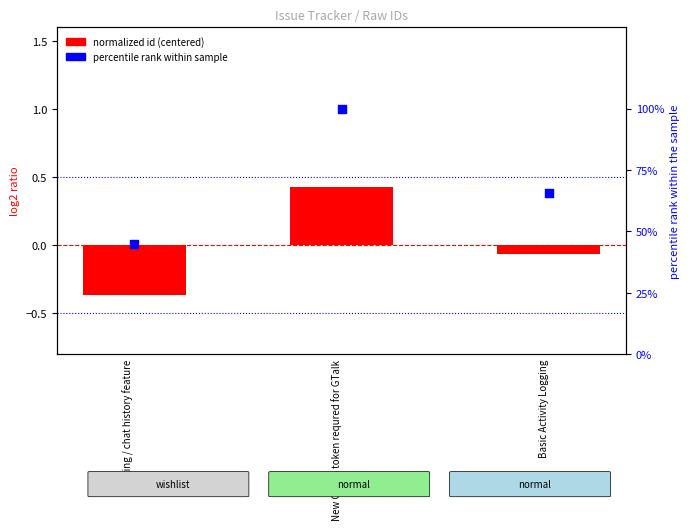

What are all the series names shown in the legend?

normalized id (centered), percentile rank within sample